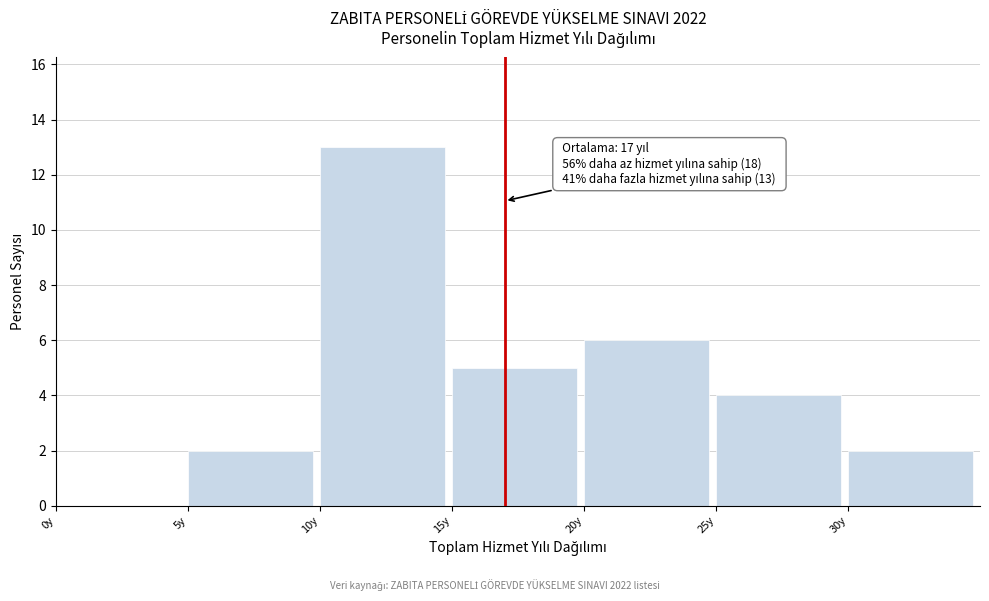

Over which range of the x-axis is the bar tallest?

10 to 15